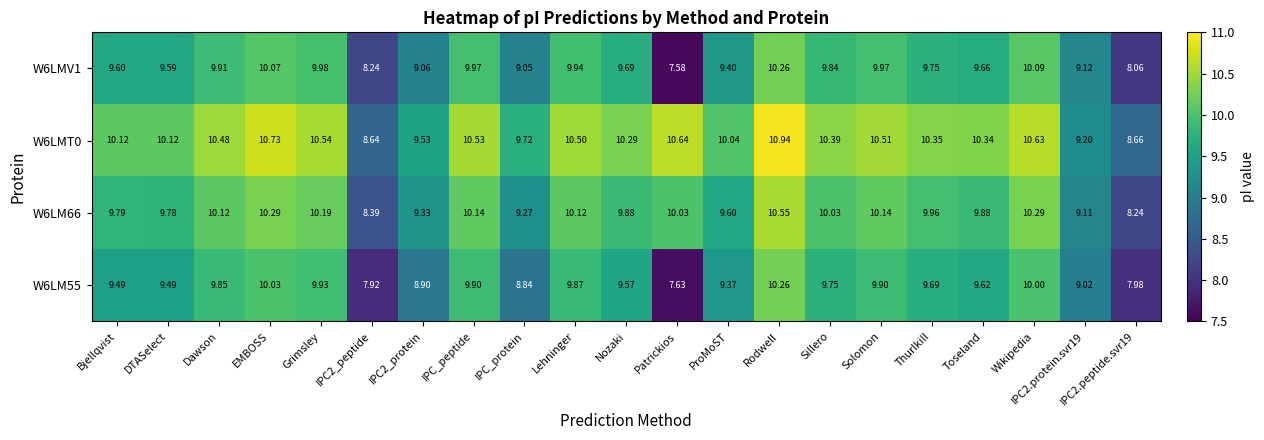

Where does the W6LM66 series first go above 9?

Bjellqvist